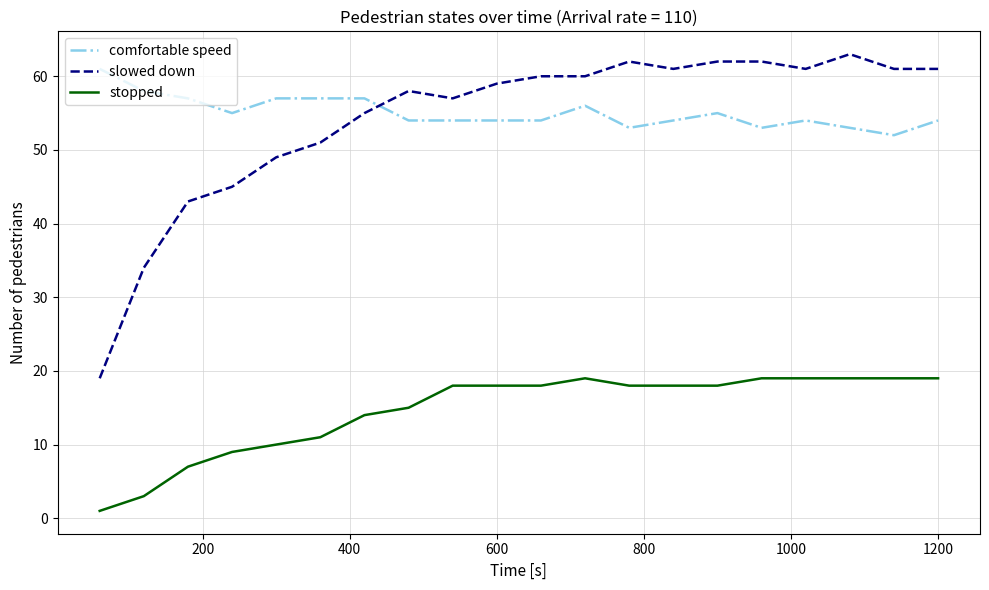

What is the maximum value shown in the chart?

63